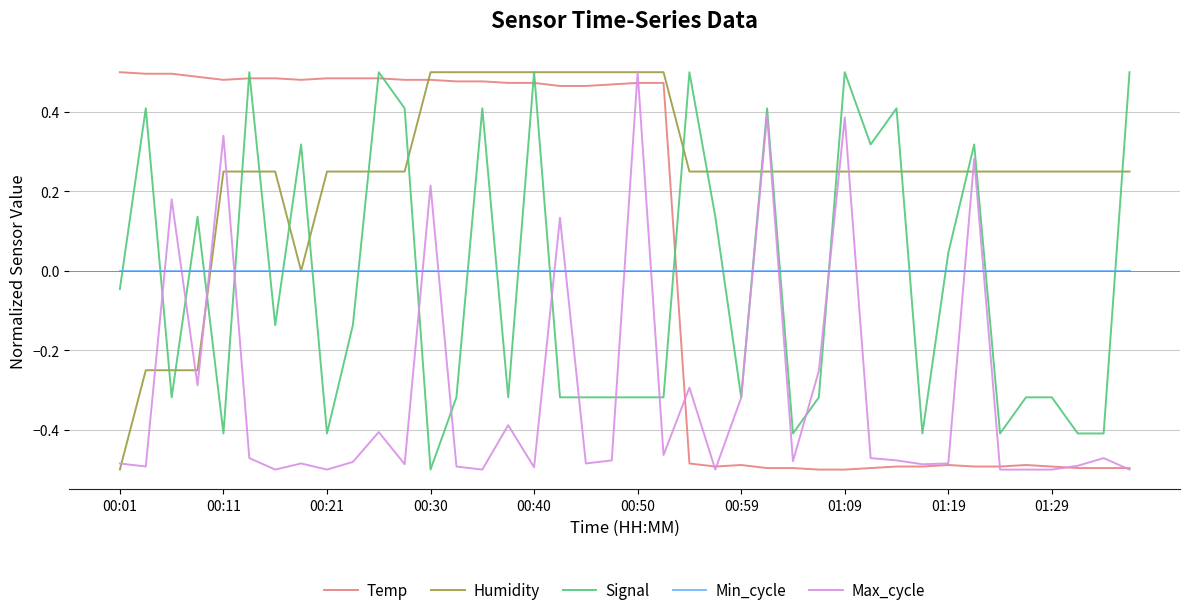

True or false: Temp and Signal cross at least once.

True